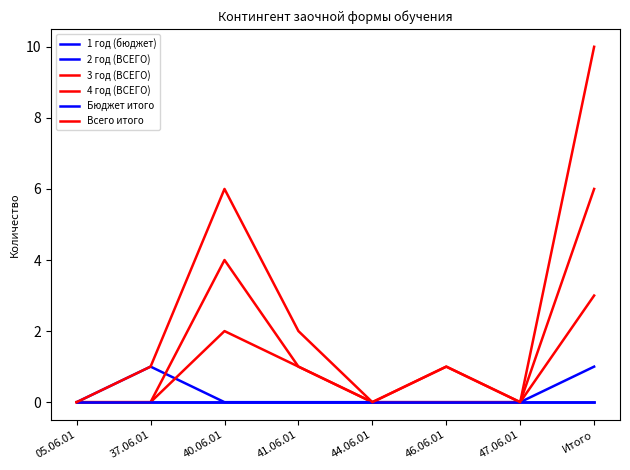

At how many categories does at least one series exceed 4?

2